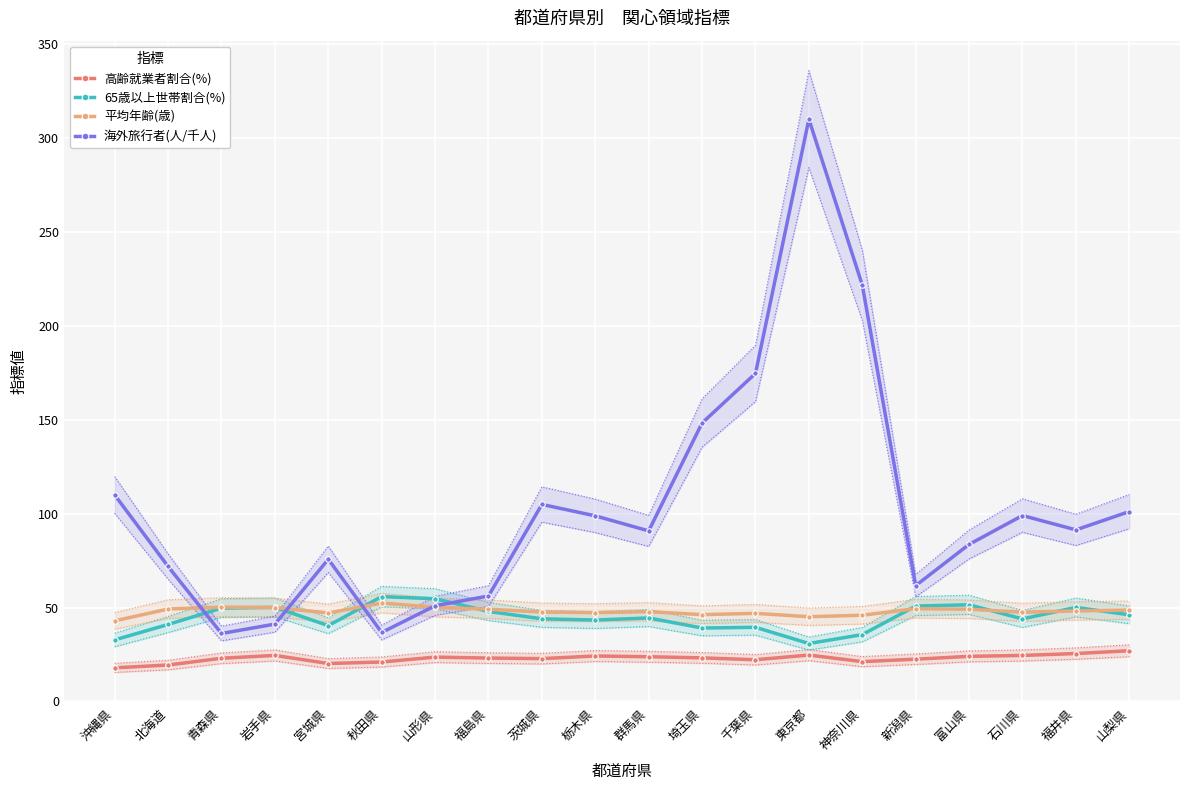

What is the maximum value for 海外旅行者(人/千人)?

309.9